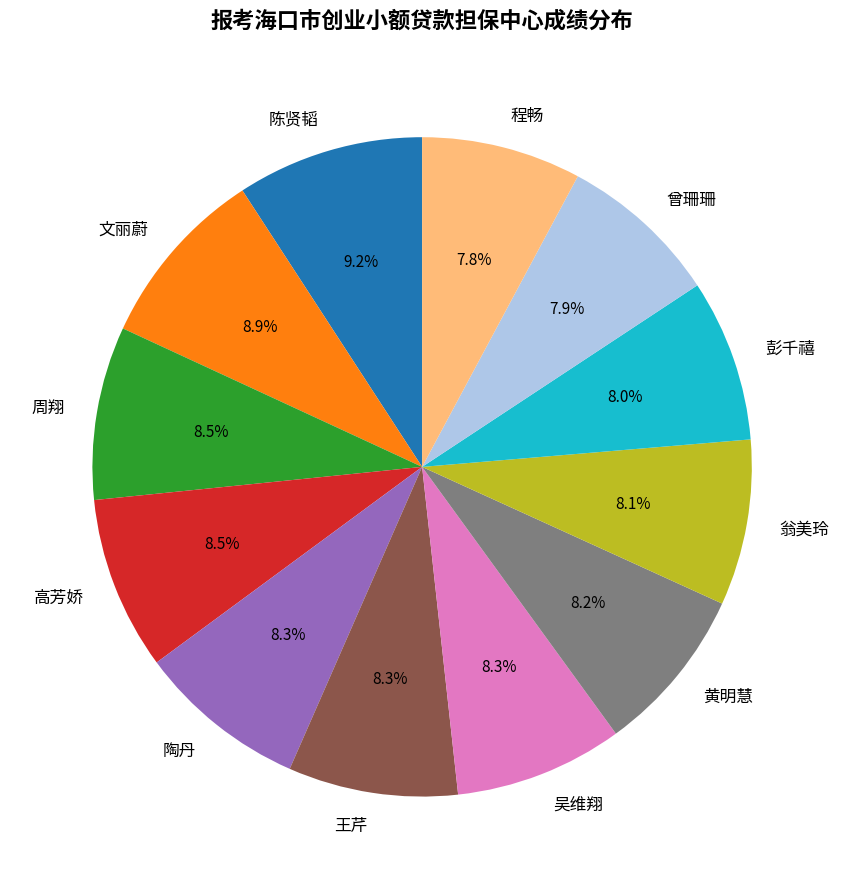

Does 程畅 account for over 50% of the chart?

No